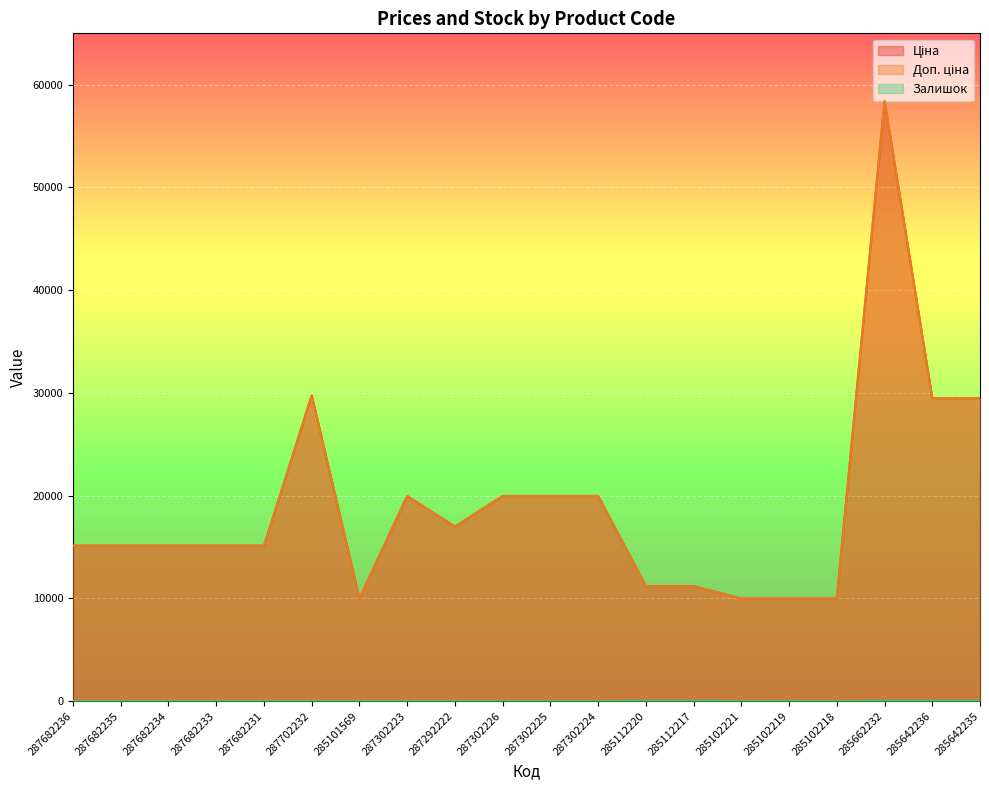

What is the sum of the Доп. ціна values at 287302225 and 287682233?

35084.2